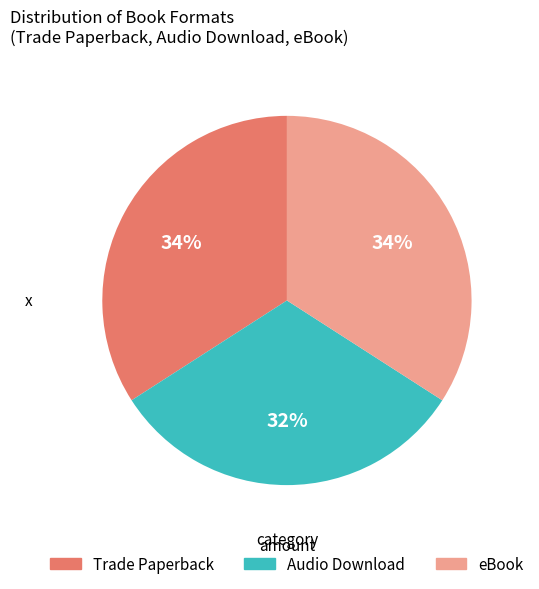

True or false: Audio Download accounts for 41% of the total.

False